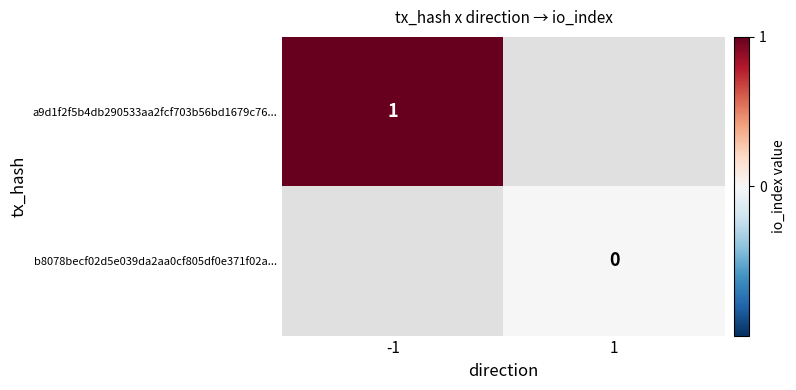

Is it true that a9d1f2f5b4db290533aa2fcf703b56bd1679c76... equals 2 at -1?

False